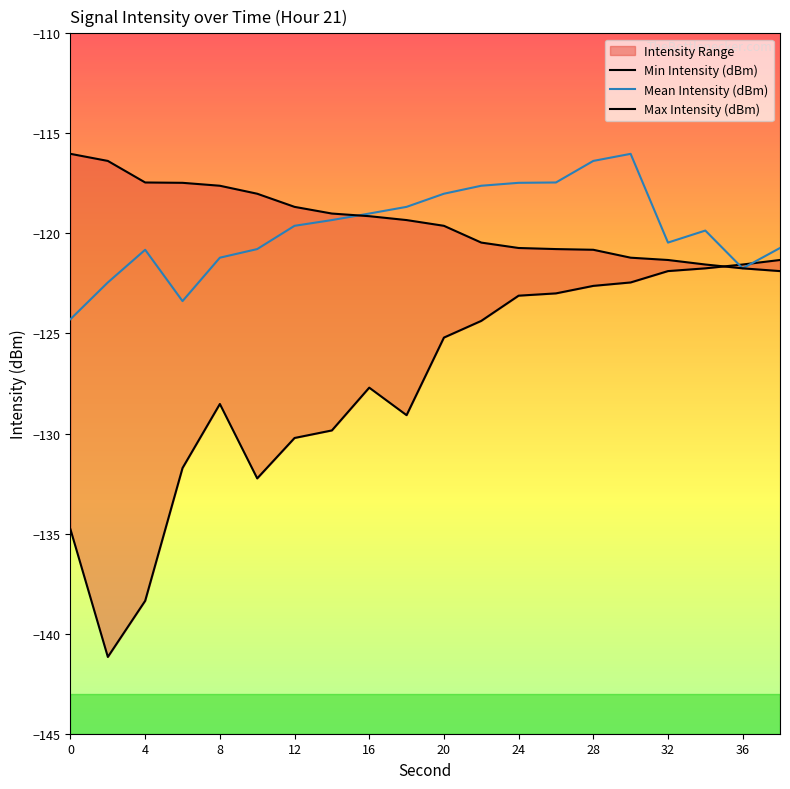

The value of Mean Intensity (dBm) at 28 is -53.5. True or false?

False